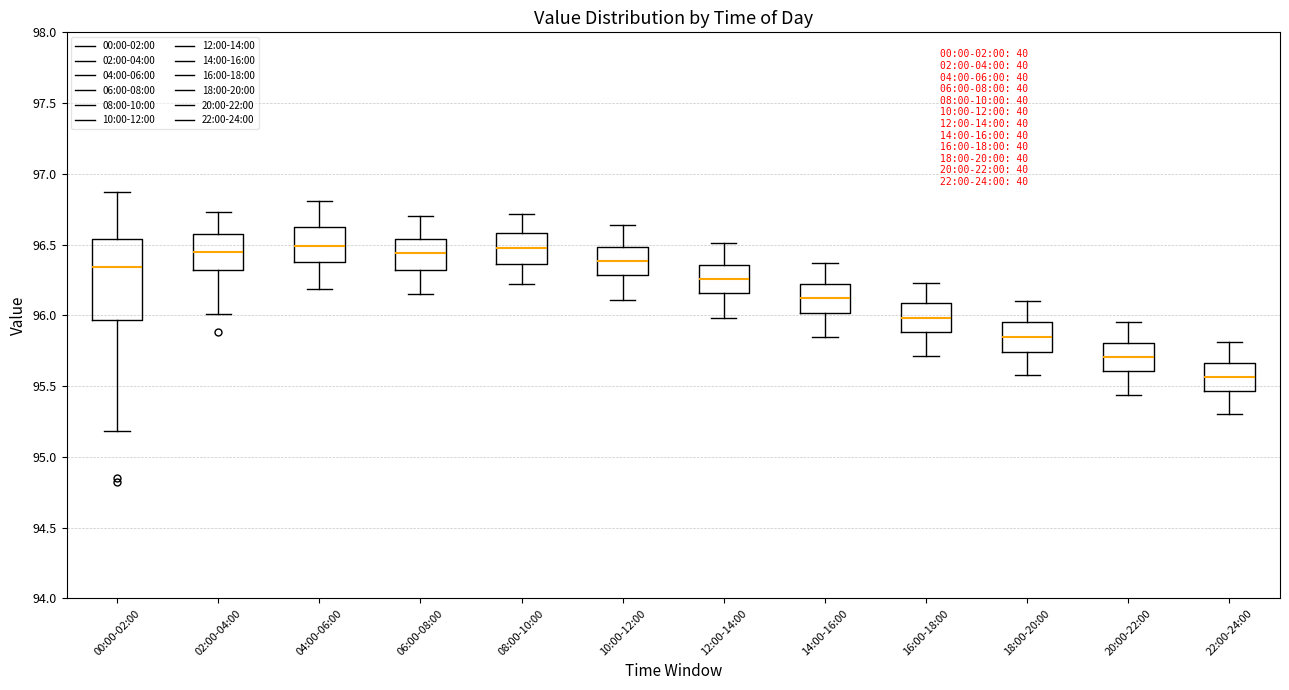

Which box has the lowest median line?

22:00-24:00